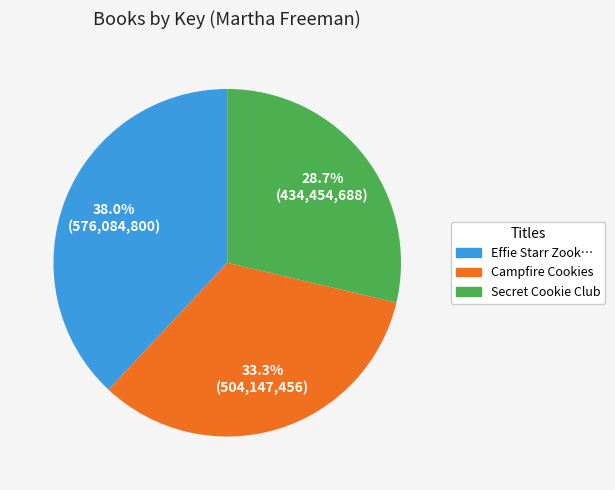

Is there a majority slice in this chart?

No